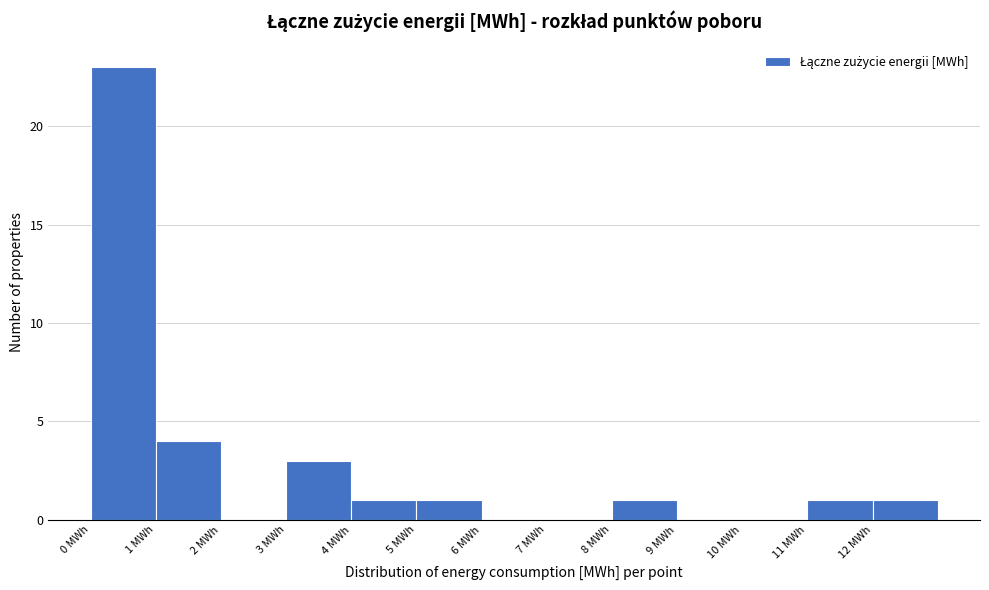

Which range on the x-axis has the tallest bar?

0 to 1